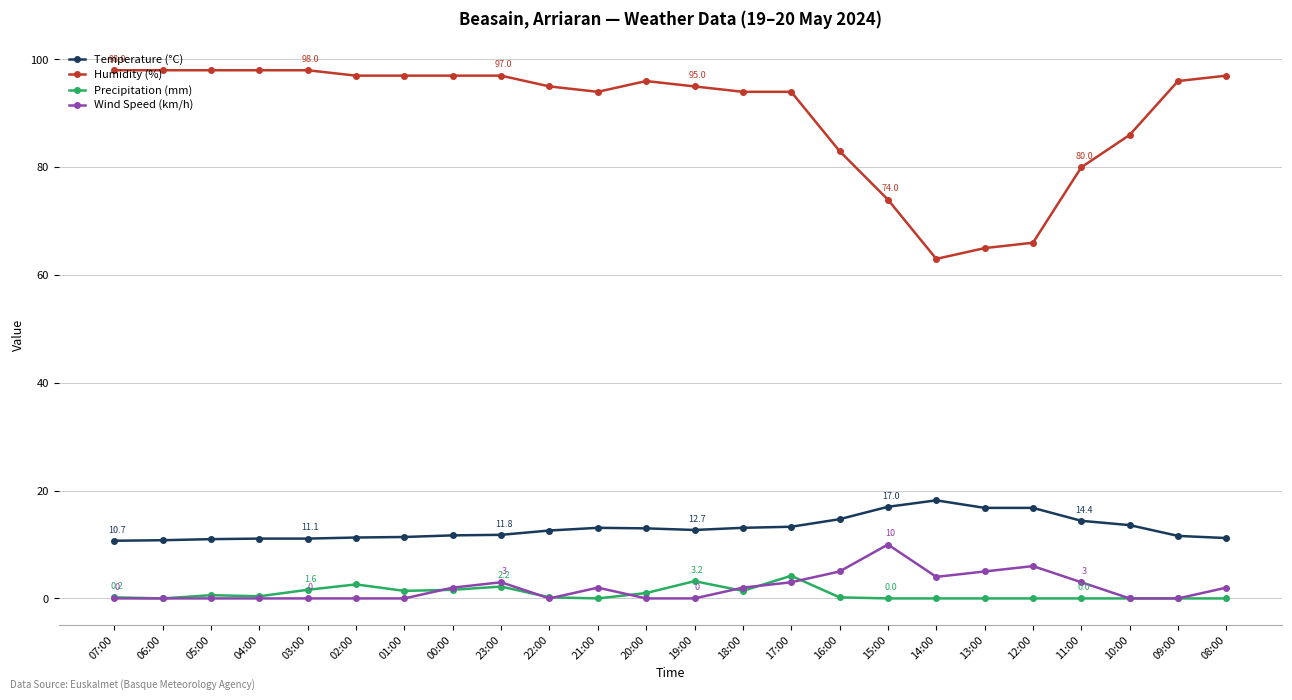

Count the number of categories in the chart.

24